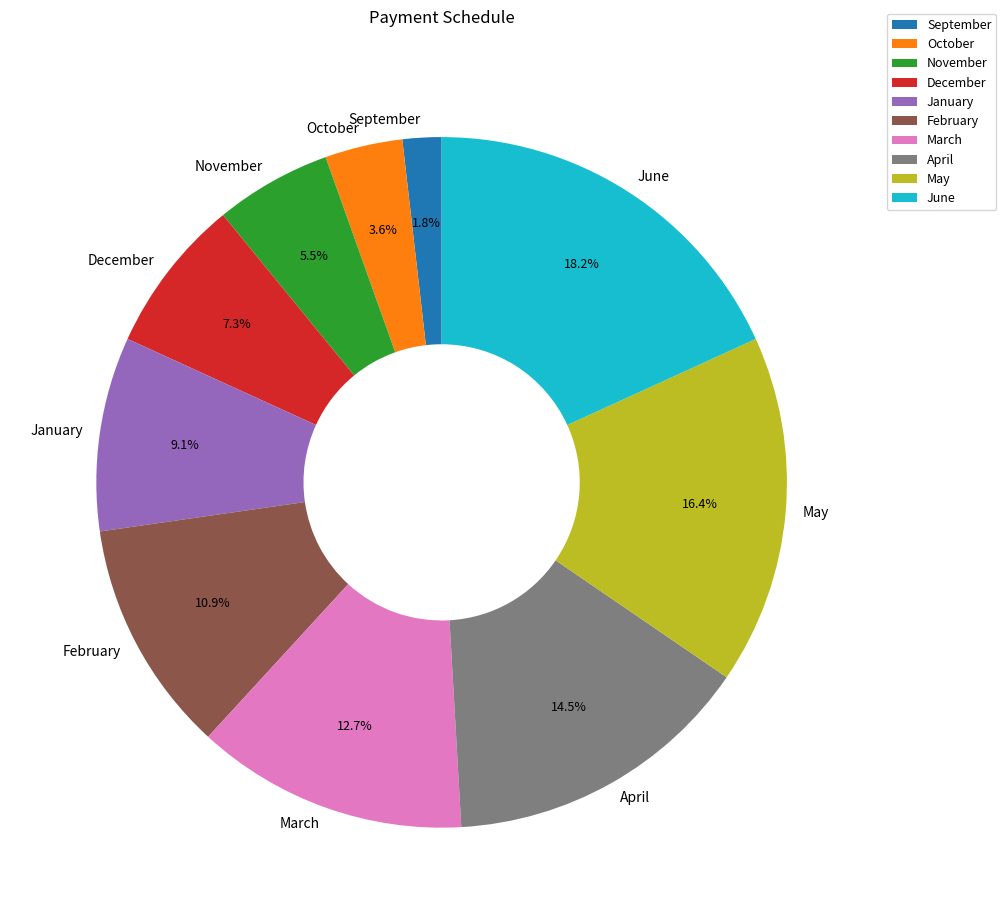

Which has a higher value, April or November?

April